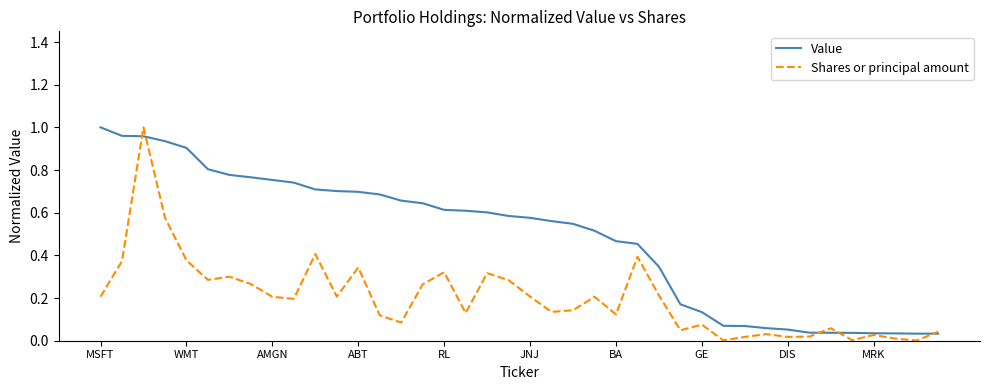

Rank the series by their average value, from highest to lowest.

Value, Shares or principal amount